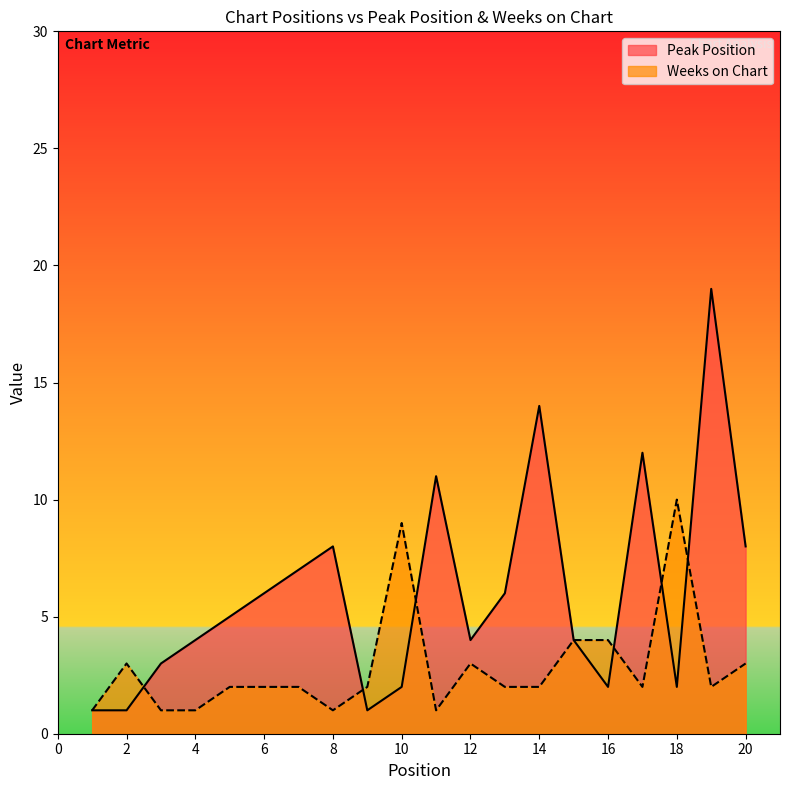

What are all the series names shown in the legend?

Peak Position, Weeks on Chart